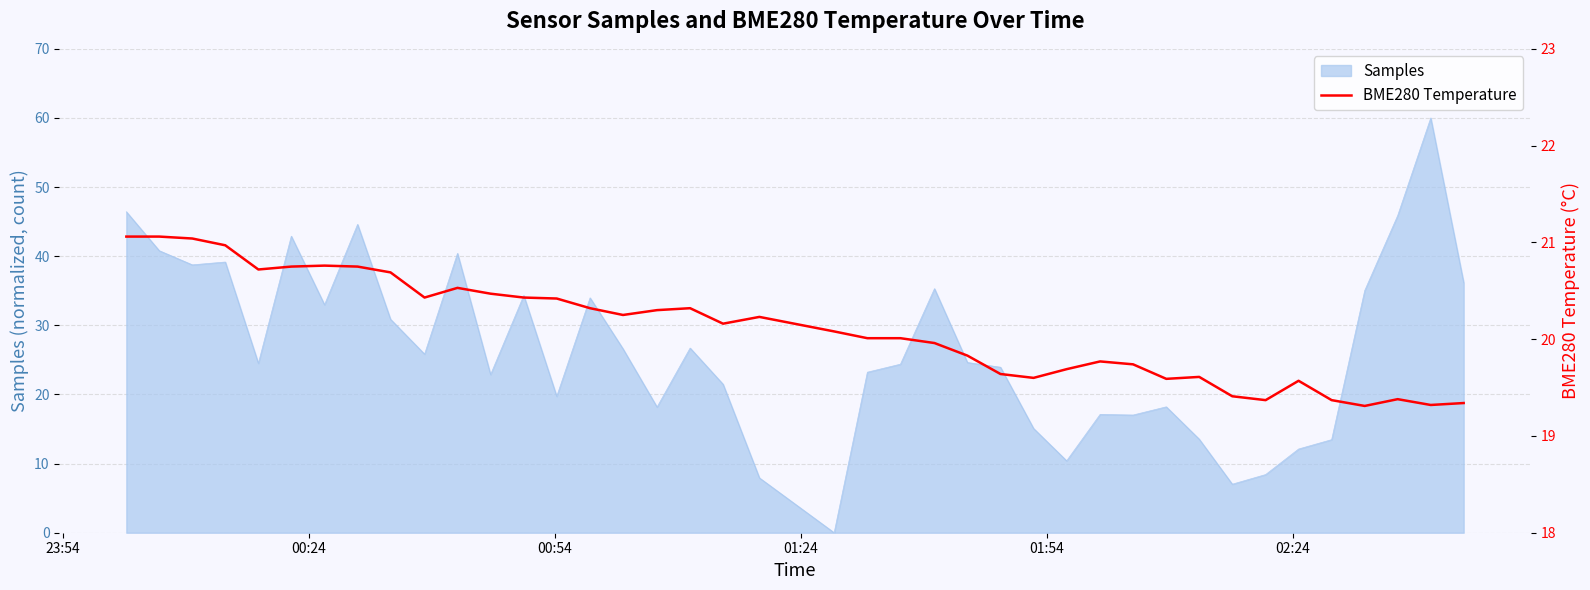

What is the maximum value for Samples?

60.0